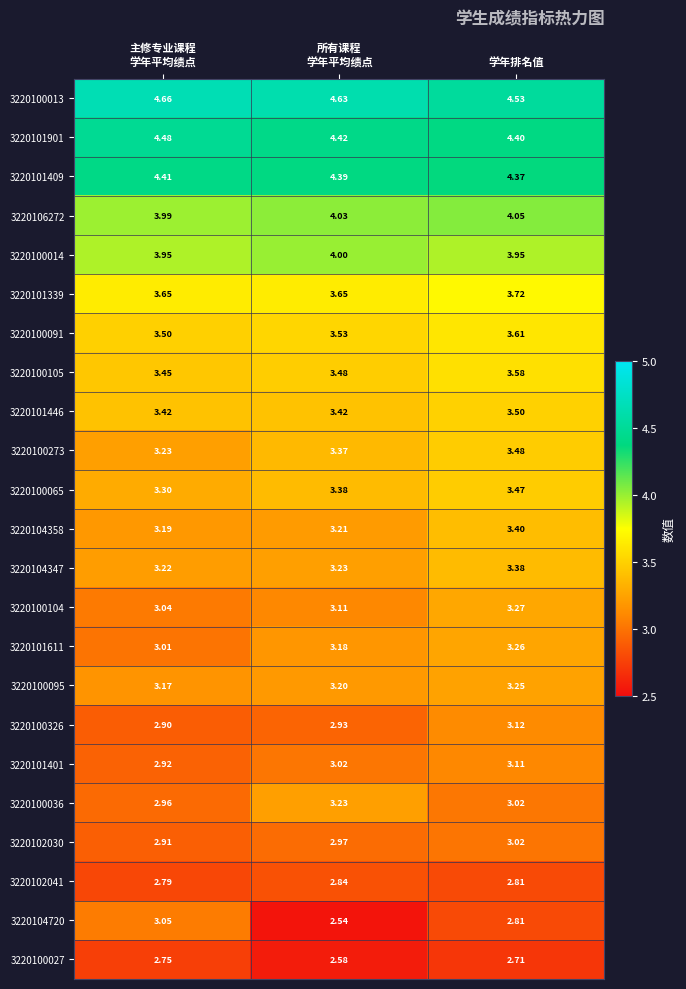

At which label does 3220100095 reach its peak?

学年排名值